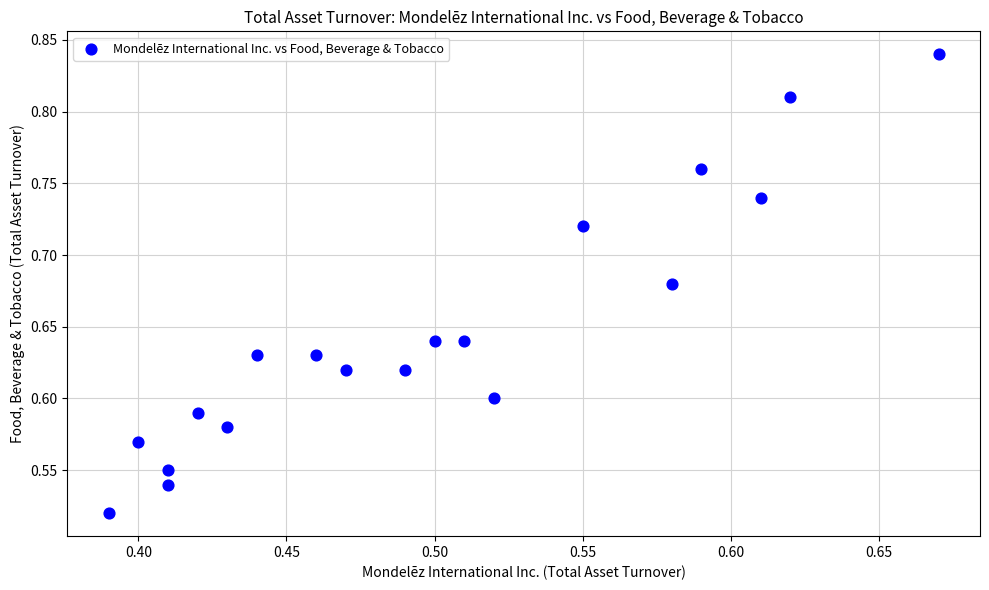

What is the range of Y values (max minus min)?

0.3